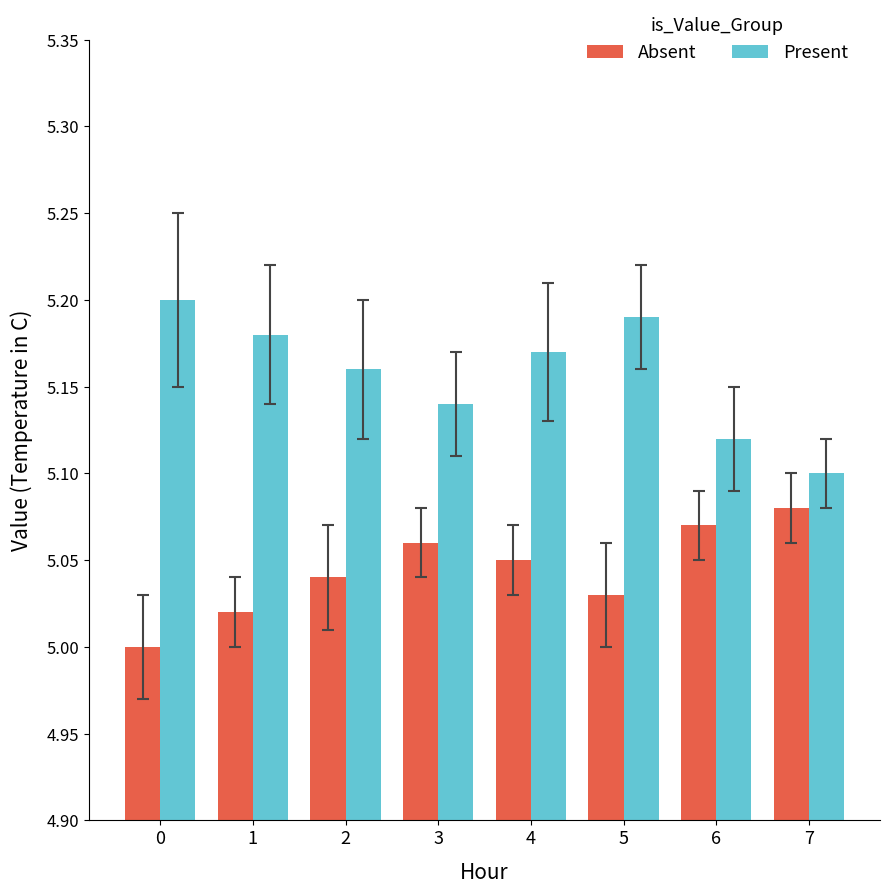

The value of Present at 4 is 1.7. True or false?

False